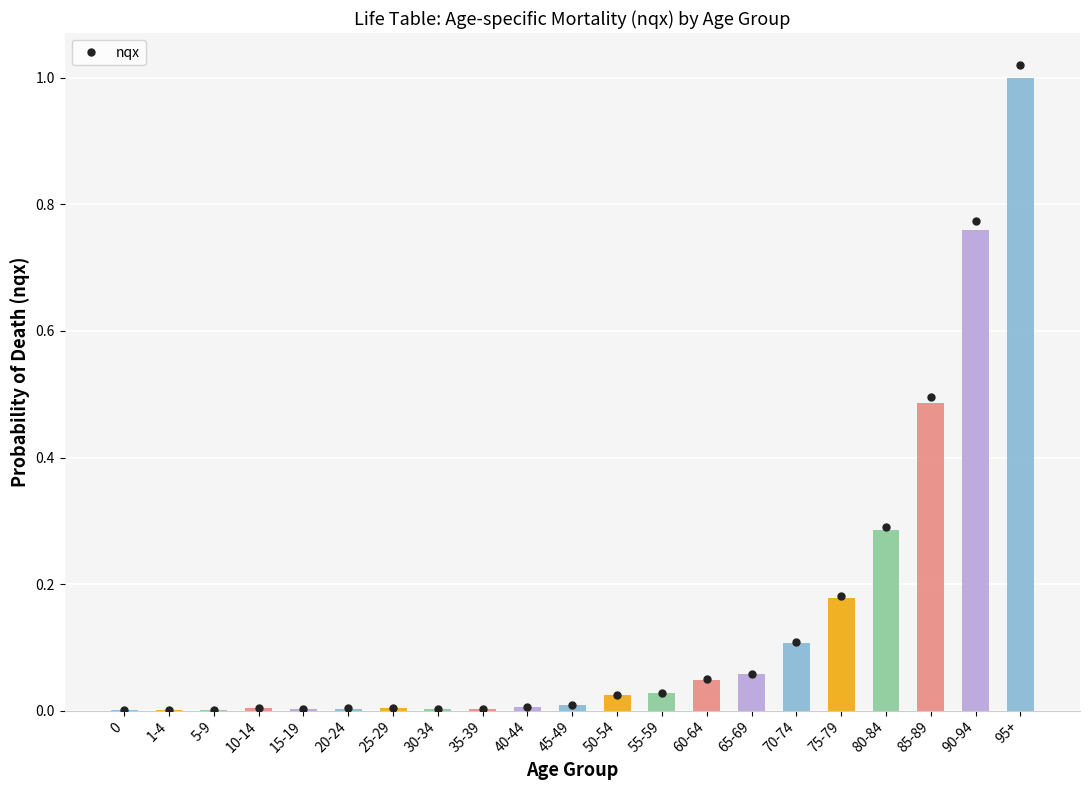

Which label corresponds to the largest value in the chart?

95+